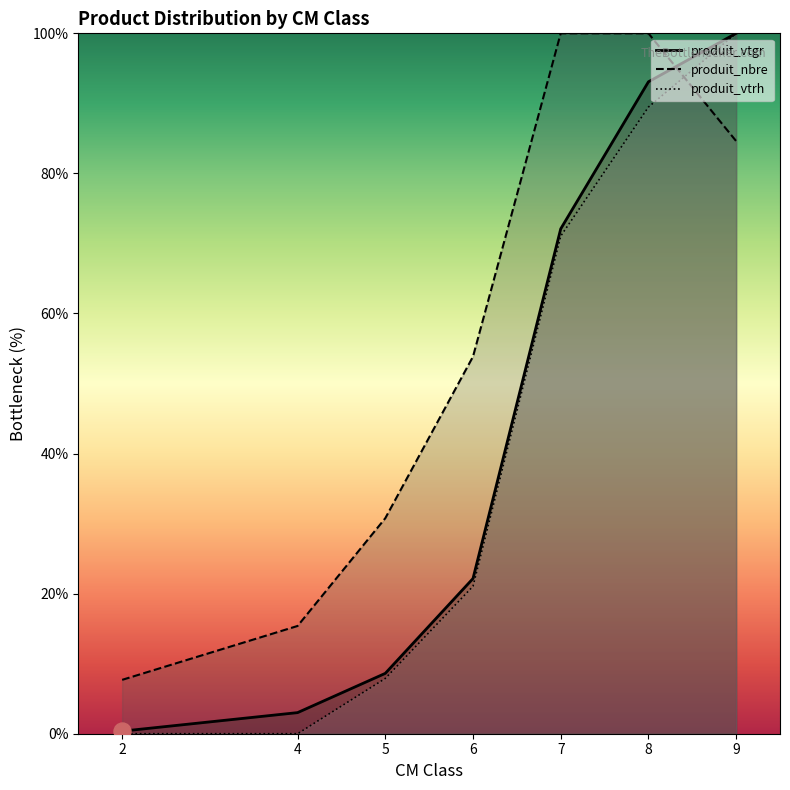

At which category is the sum across all series the highest?

9